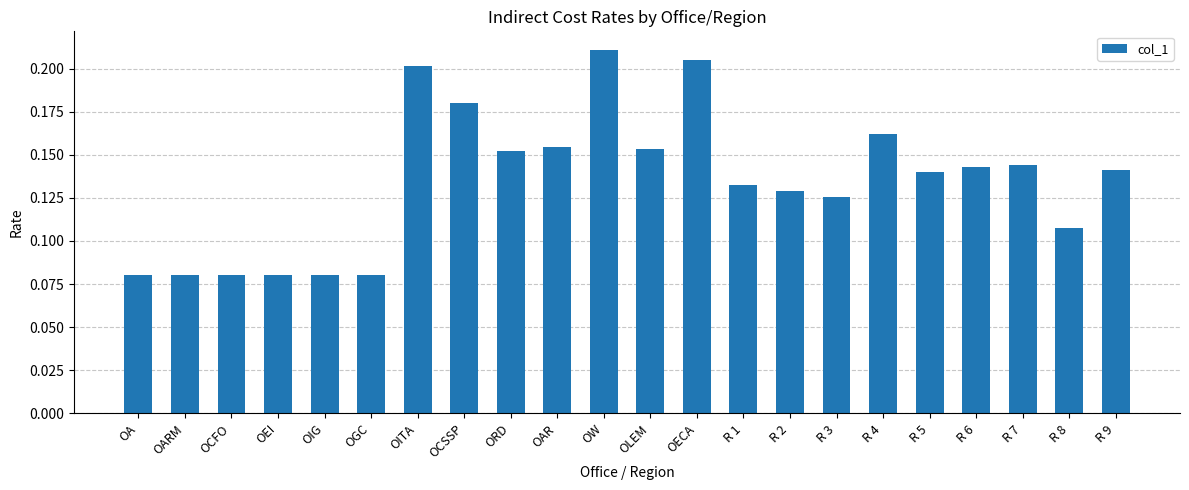

What is the label of the 11th bar from the left?

OW